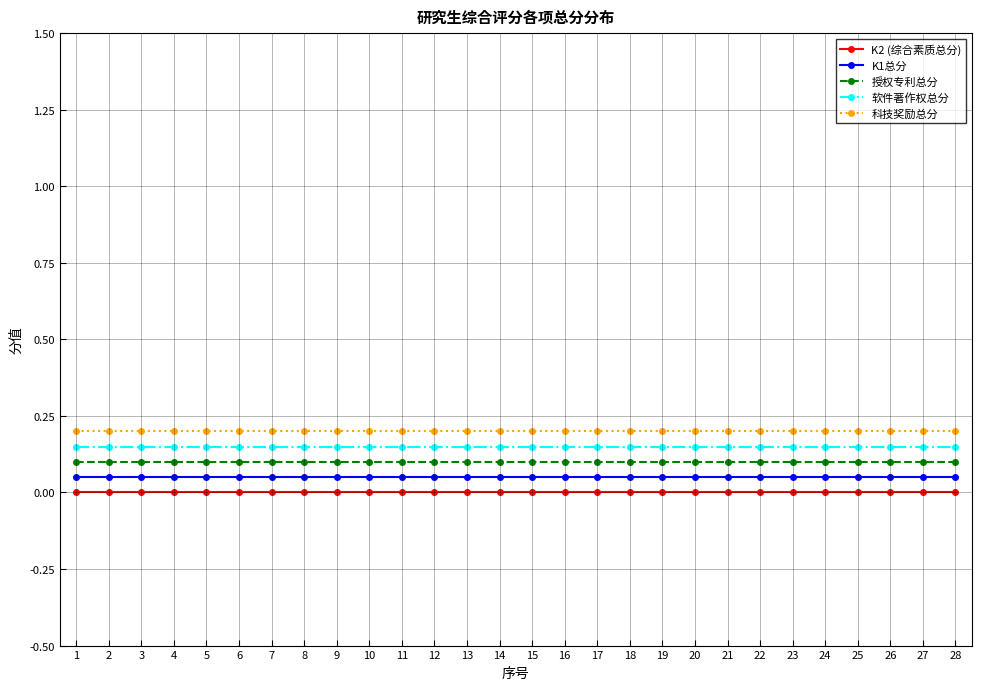

Is the value of 授权专利总分 at 1 greater than the value of K2 (综合素质总分) at 6?

Yes